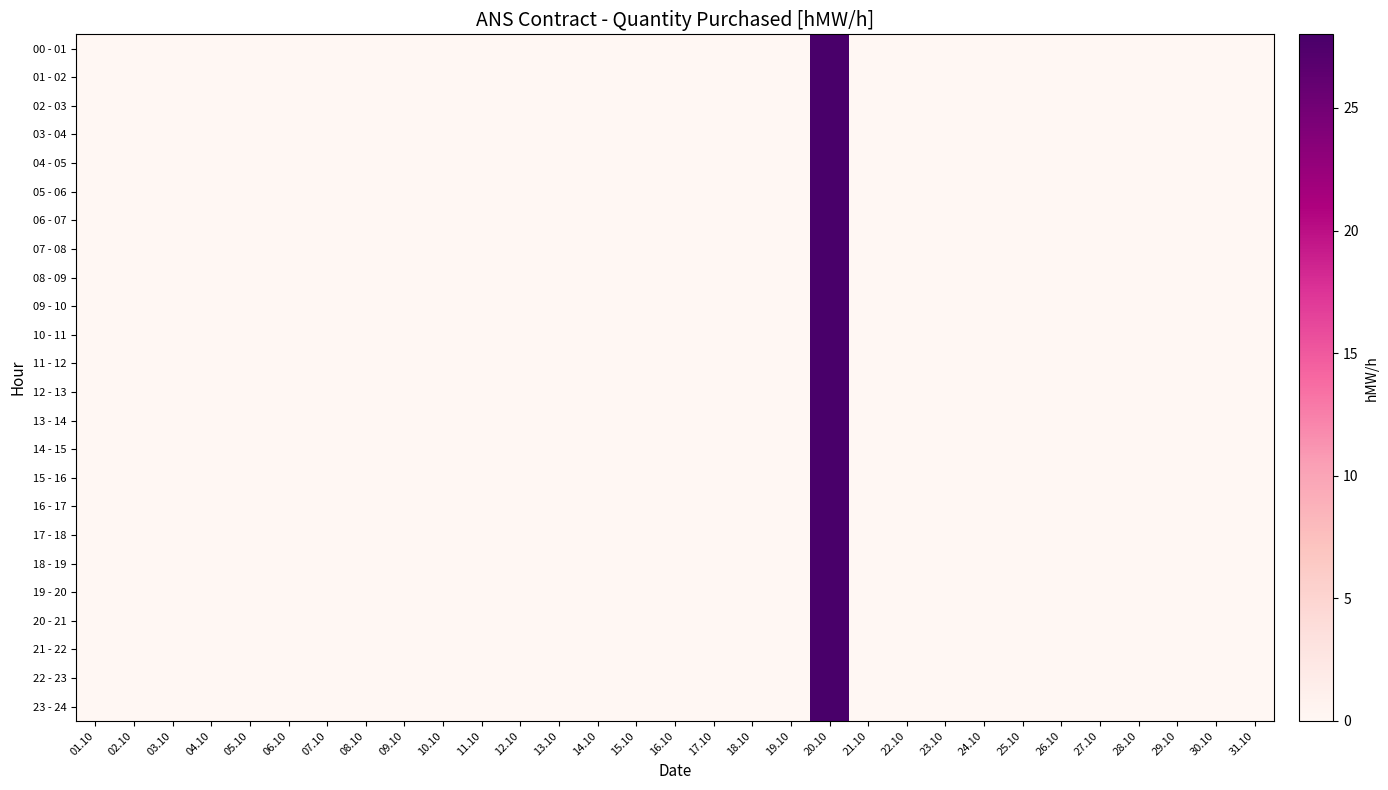

Reading left to right, what are all the values shown in this chart?

00 - 01: 01.10=0	02.10=0	03.10=0	04.10=0	05.10=0	06.10=0	07.10=0	08.10=0	09.10=0	10.10=0	11.10=0	12.10=0	13.10=0	14.10=0	15.10=0	16.10=0	17.10=0	18.10=0	19.10=0	20.10=28	21.10=0	22.10=0	23.10=0	24.10=0	25.10=0	26.10=0	27.10=0	28.10=0	29.10=0	30.10=0	31.10=0
01 - 02: 01.10=0	02.10=0	03.10=0	04.10=0	05.10=0	06.10=0	07.10=0	08.10=0	09.10=0	10.10=0	11.10=0	12.10=0	13.10=0	14.10=0	15.10=0	16.10=0	17.10=0	18.10=0	19.10=0	20.10=28	21.10=0	22.10=0	23.10=0	24.10=0	25.10=0	26.10=0	27.10=0	28.10=0	29.10=0	30.10=0	31.10=0
02 - 03: 01.10=0	02.10=0	03.10=0	04.10=0	05.10=0	06.10=0	07.10=0	08.10=0	09.10=0	10.10=0	11.10=0	12.10=0	13.10=0	14.10=0	15.10=0	16.10=0	17.10=0	18.10=0	19.10=0	20.10=28	21.10=0	22.10=0	23.10=0	24.10=0	25.10=0	26.10=0	27.10=0	28.10=0	29.10=0	30.10=0	31.10=0
03 - 04: 01.10=0	02.10=0	03.10=0	04.10=0	05.10=0	06.10=0	07.10=0	08.10=0	09.10=0	10.10=0	11.10=0	12.10=0	13.10=0	14.10=0	15.10=0	16.10=0	17.10=0	18.10=0	19.10=0	20.10=28	21.10=0	22.10=0	23.10=0	24.10=0	25.10=0	26.10=0	27.10=0	28.10=0	29.10=0	30.10=0	31.10=0
04 - 05: 01.10=0	02.10=0	03.10=0	04.10=0	05.10=0	06.10=0	07.10=0	08.10=0	09.10=0	10.10=0	11.10=0	12.10=0	13.10=0	14.10=0	15.10=0	16.10=0	17.10=0	18.10=0	19.10=0	20.10=28	21.10=0	22.10=0	23.10=0	24.10=0	25.10=0	26.10=0	27.10=0	28.10=0	29.10=0	30.10=0	31.10=0
05 - 06: 01.10=0	02.10=0	03.10=0	04.10=0	05.10=0	06.10=0	07.10=0	08.10=0	09.10=0	10.10=0	11.10=0	12.10=0	13.10=0	14.10=0	15.10=0	16.10=0	17.10=0	18.10=0	19.10=0	20.10=28	21.10=0	22.10=0	23.10=0	24.10=0	25.10=0	26.10=0	27.10=0	28.10=0	29.10=0	30.10=0	31.10=0
06 - 07: 01.10=0	02.10=0	03.10=0	04.10=0	05.10=0	06.10=0	07.10=0	08.10=0	09.10=0	10.10=0	11.10=0	12.10=0	13.10=0	14.10=0	15.10=0	16.10=0	17.10=0	18.10=0	19.10=0	20.10=28	21.10=0	22.10=0	23.10=0	24.10=0	25.10=0	26.10=0	27.10=0	28.10=0	29.10=0	30.10=0	31.10=0
07 - 08: 01.10=0	02.10=0	03.10=0	04.10=0	05.10=0	06.10=0	07.10=0	08.10=0	09.10=0	10.10=0	11.10=0	12.10=0	13.10=0	14.10=0	15.10=0	16.10=0	17.10=0	18.10=0	19.10=0	20.10=28	21.10=0	22.10=0	23.10=0	24.10=0	25.10=0	26.10=0	27.10=0	28.10=0	29.10=0	30.10=0	31.10=0
08 - 09: 01.10=0	02.10=0	03.10=0	04.10=0	05.10=0	06.10=0	07.10=0	08.10=0	09.10=0	10.10=0	11.10=0	12.10=0	13.10=0	14.10=0	15.10=0	16.10=0	17.10=0	18.10=0	19.10=0	20.10=28	21.10=0	22.10=0	23.10=0	24.10=0	25.10=0	26.10=0	27.10=0	28.10=0	29.10=0	30.10=0	31.10=0
09 - 10: 01.10=0	02.10=0	03.10=0	04.10=0	05.10=0	06.10=0	07.10=0	08.10=0	09.10=0	10.10=0	11.10=0	12.10=0	13.10=0	14.10=0	15.10=0	16.10=0	17.10=0	18.10=0	19.10=0	20.10=28	21.10=0	22.10=0	23.10=0	24.10=0	25.10=0	26.10=0	27.10=0	28.10=0	29.10=0	30.10=0	31.10=0
10 - 11: 01.10=0	02.10=0	03.10=0	04.10=0	05.10=0	06.10=0	07.10=0	08.10=0	09.10=0	10.10=0	11.10=0	12.10=0	13.10=0	14.10=0	15.10=0	16.10=0	17.10=0	18.10=0	19.10=0	20.10=28	21.10=0	22.10=0	23.10=0	24.10=0	25.10=0	26.10=0	27.10=0	28.10=0	29.10=0	30.10=0	31.10=0
11 - 12: 01.10=0	02.10=0	03.10=0	04.10=0	05.10=0	06.10=0	07.10=0	08.10=0	09.10=0	10.10=0	11.10=0	12.10=0	13.10=0	14.10=0	15.10=0	16.10=0	17.10=0	18.10=0	19.10=0	20.10=28	21.10=0	22.10=0	23.10=0	24.10=0	25.10=0	26.10=0	27.10=0	28.10=0	29.10=0	30.10=0	31.10=0
12 - 13: 01.10=0	02.10=0	03.10=0	04.10=0	05.10=0	06.10=0	07.10=0	08.10=0	09.10=0	10.10=0	11.10=0	12.10=0	13.10=0	14.10=0	15.10=0	16.10=0	17.10=0	18.10=0	19.10=0	20.10=28	21.10=0	22.10=0	23.10=0	24.10=0	25.10=0	26.10=0	27.10=0	28.10=0	29.10=0	30.10=0	31.10=0
13 - 14: 01.10=0	02.10=0	03.10=0	04.10=0	05.10=0	06.10=0	07.10=0	08.10=0	09.10=0	10.10=0	11.10=0	12.10=0	13.10=0	14.10=0	15.10=0	16.10=0	17.10=0	18.10=0	19.10=0	20.10=28	21.10=0	22.10=0	23.10=0	24.10=0	25.10=0	26.10=0	27.10=0	28.10=0	29.10=0	30.10=0	31.10=0
14 - 15: 01.10=0	02.10=0	03.10=0	04.10=0	05.10=0	06.10=0	07.10=0	08.10=0	09.10=0	10.10=0	11.10=0	12.10=0	13.10=0	14.10=0	15.10=0	16.10=0	17.10=0	18.10=0	19.10=0	20.10=28	21.10=0	22.10=0	23.10=0	24.10=0	25.10=0	26.10=0	27.10=0	28.10=0	29.10=0	30.10=0	31.10=0
15 - 16: 01.10=0	02.10=0	03.10=0	04.10=0	05.10=0	06.10=0	07.10=0	08.10=0	09.10=0	10.10=0	11.10=0	12.10=0	13.10=0	14.10=0	15.10=0	16.10=0	17.10=0	18.10=0	19.10=0	20.10=28	21.10=0	22.10=0	23.10=0	24.10=0	25.10=0	26.10=0	27.10=0	28.10=0	29.10=0	30.10=0	31.10=0
16 - 17: 01.10=0	02.10=0	03.10=0	04.10=0	05.10=0	06.10=0	07.10=0	08.10=0	09.10=0	10.10=0	11.10=0	12.10=0	13.10=0	14.10=0	15.10=0	16.10=0	17.10=0	18.10=0	19.10=0	20.10=28	21.10=0	22.10=0	23.10=0	24.10=0	25.10=0	26.10=0	27.10=0	28.10=0	29.10=0	30.10=0	31.10=0
17 - 18: 01.10=0	02.10=0	03.10=0	04.10=0	05.10=0	06.10=0	07.10=0	08.10=0	09.10=0	10.10=0	11.10=0	12.10=0	13.10=0	14.10=0	15.10=0	16.10=0	17.10=0	18.10=0	19.10=0	20.10=28	21.10=0	22.10=0	23.10=0	24.10=0	25.10=0	26.10=0	27.10=0	28.10=0	29.10=0	30.10=0	31.10=0
18 - 19: 01.10=0	02.10=0	03.10=0	04.10=0	05.10=0	06.10=0	07.10=0	08.10=0	09.10=0	10.10=0	11.10=0	12.10=0	13.10=0	14.10=0	15.10=0	16.10=0	17.10=0	18.10=0	19.10=0	20.10=28	21.10=0	22.10=0	23.10=0	24.10=0	25.10=0	26.10=0	27.10=0	28.10=0	29.10=0	30.10=0	31.10=0
19 - 20: 01.10=0	02.10=0	03.10=0	04.10=0	05.10=0	06.10=0	07.10=0	08.10=0	09.10=0	10.10=0	11.10=0	12.10=0	13.10=0	14.10=0	15.10=0	16.10=0	17.10=0	18.10=0	19.10=0	20.10=28	21.10=0	22.10=0	23.10=0	24.10=0	25.10=0	26.10=0	27.10=0	28.10=0	29.10=0	30.10=0	31.10=0
20 - 21: 01.10=0	02.10=0	03.10=0	04.10=0	05.10=0	06.10=0	07.10=0	08.10=0	09.10=0	10.10=0	11.10=0	12.10=0	13.10=0	14.10=0	15.10=0	16.10=0	17.10=0	18.10=0	19.10=0	20.10=28	21.10=0	22.10=0	23.10=0	24.10=0	25.10=0	26.10=0	27.10=0	28.10=0	29.10=0	30.10=0	31.10=0
21 - 22: 01.10=0	02.10=0	03.10=0	04.10=0	05.10=0	06.10=0	07.10=0	08.10=0	09.10=0	10.10=0	11.10=0	12.10=0	13.10=0	14.10=0	15.10=0	16.10=0	17.10=0	18.10=0	19.10=0	20.10=28	21.10=0	22.10=0	23.10=0	24.10=0	25.10=0	26.10=0	27.10=0	28.10=0	29.10=0	30.10=0	31.10=0
22 - 23: 01.10=0	02.10=0	03.10=0	04.10=0	05.10=0	06.10=0	07.10=0	08.10=0	09.10=0	10.10=0	11.10=0	12.10=0	13.10=0	14.10=0	15.10=0	16.10=0	17.10=0	18.10=0	19.10=0	20.10=28	21.10=0	22.10=0	23.10=0	24.10=0	25.10=0	26.10=0	27.10=0	28.10=0	29.10=0	30.10=0	31.10=0
23 - 24: 01.10=0	02.10=0	03.10=0	04.10=0	05.10=0	06.10=0	07.10=0	08.10=0	09.10=0	10.10=0	11.10=0	12.10=0	13.10=0	14.10=0	15.10=0	16.10=0	17.10=0	18.10=0	19.10=0	20.10=28	21.10=0	22.10=0	23.10=0	24.10=0	25.10=0	26.10=0	27.10=0	28.10=0	29.10=0	30.10=0	31.10=0